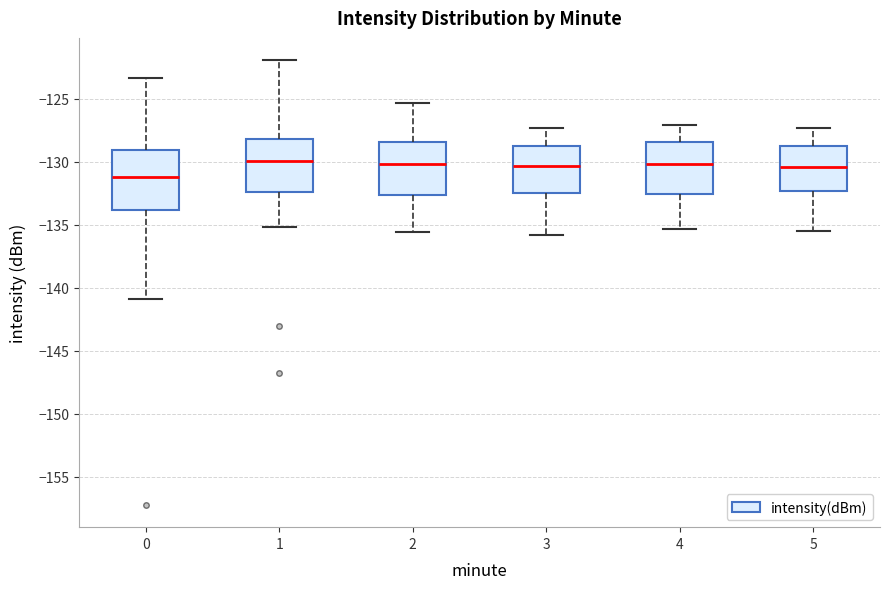

Which box's median line is the lowest?

0